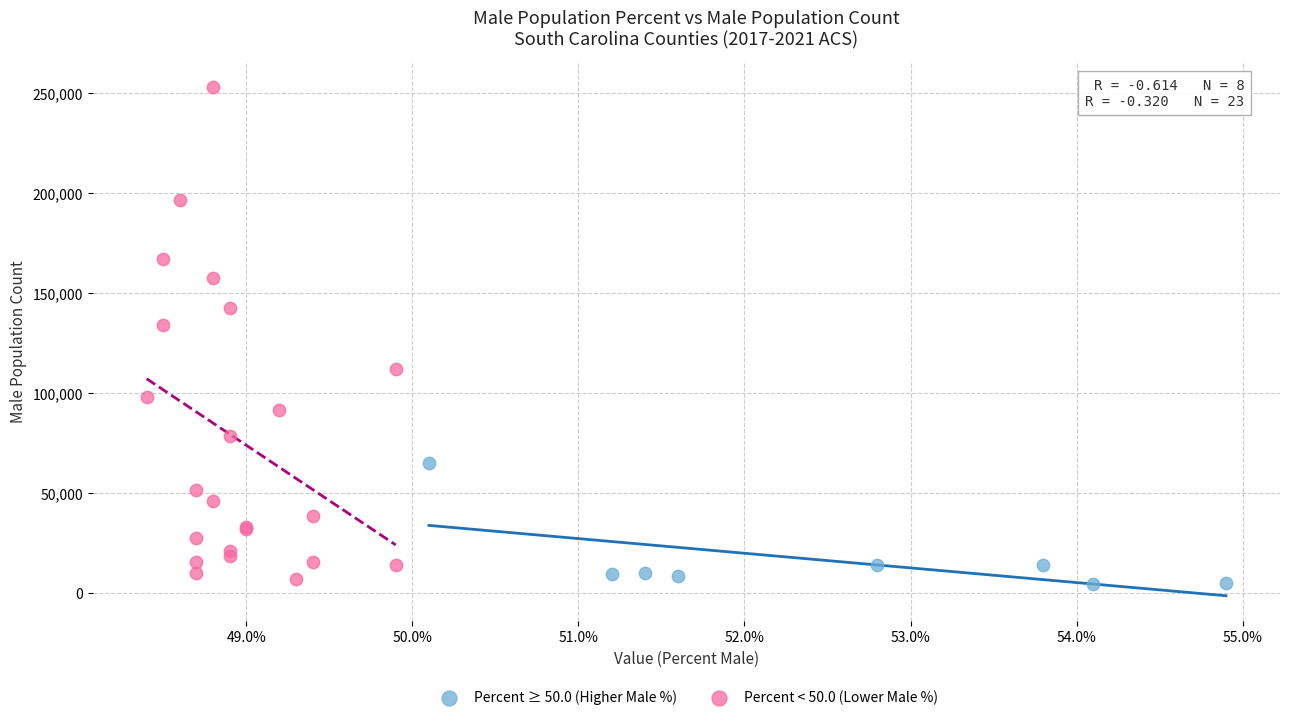

Which series has the largest Y range (max minus min)?

Percent < 50.0 (Lower Male %)